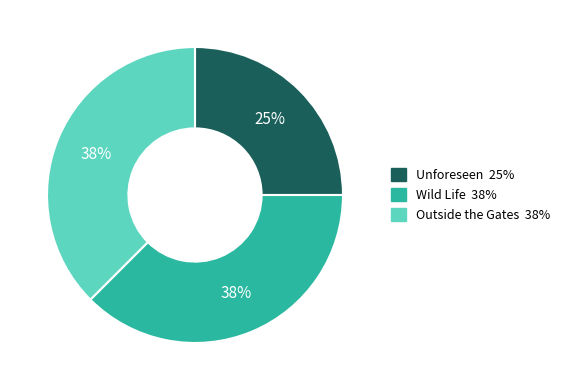

Is there a majority slice in this chart?

No